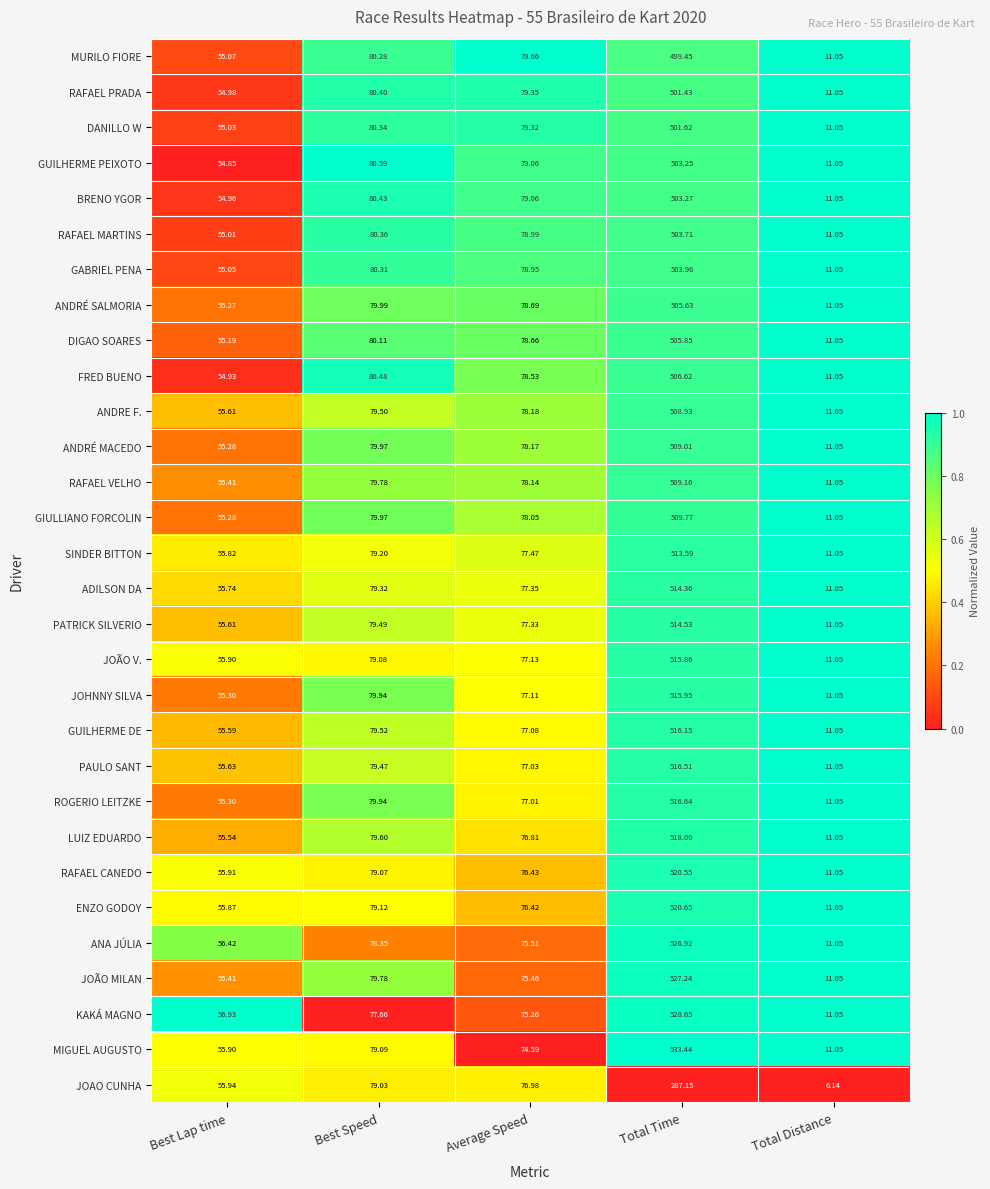

Between Total Time and Total Distance, which series saw the biggest shift?

MIGUEL AUGUSTO